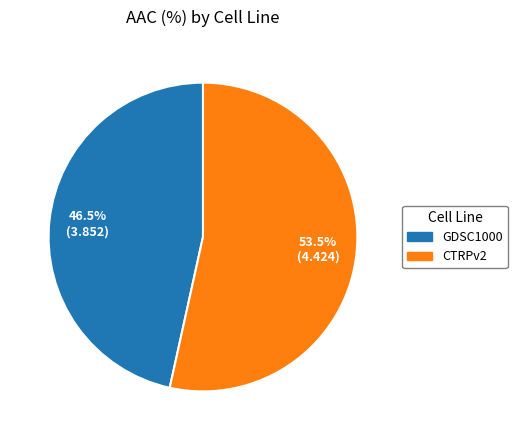

Is there a majority slice in this chart?

Yes